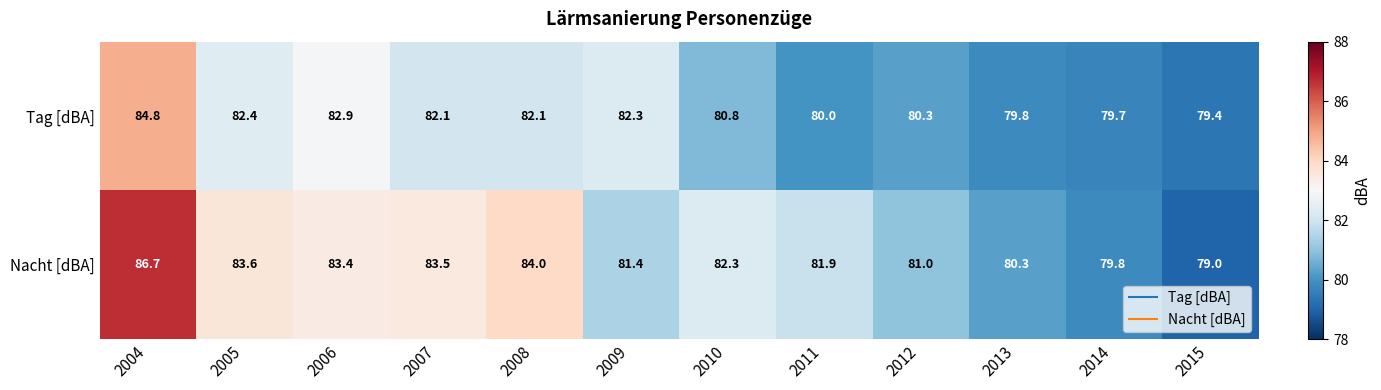

What is the difference between the maximum and minimum values in the Tag [dBA] series?

5.4